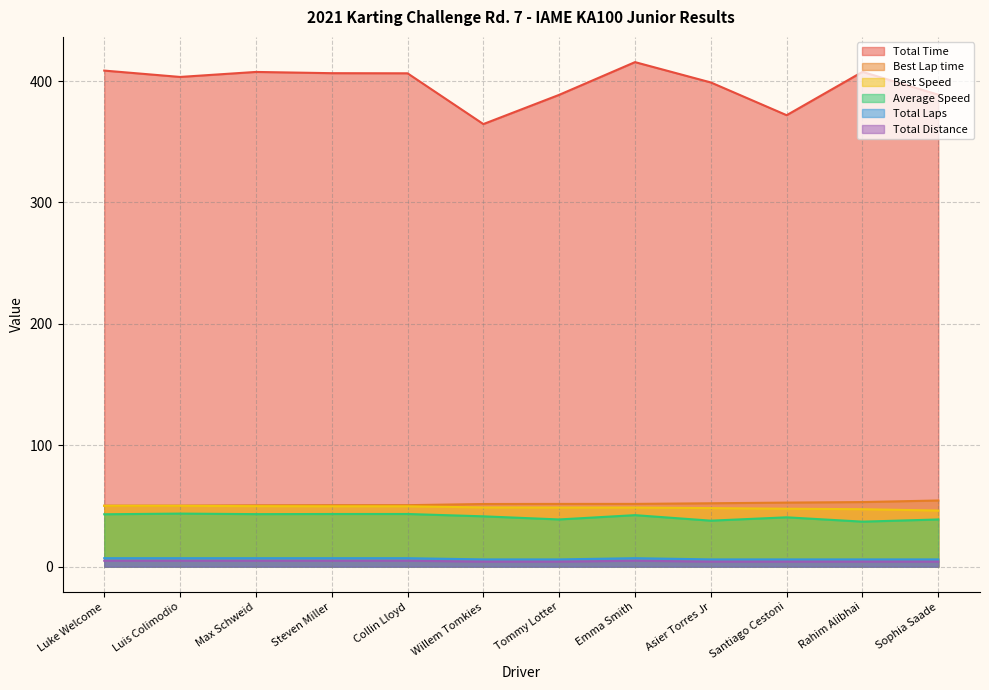

What is the maximum value shown in the chart?

415.6